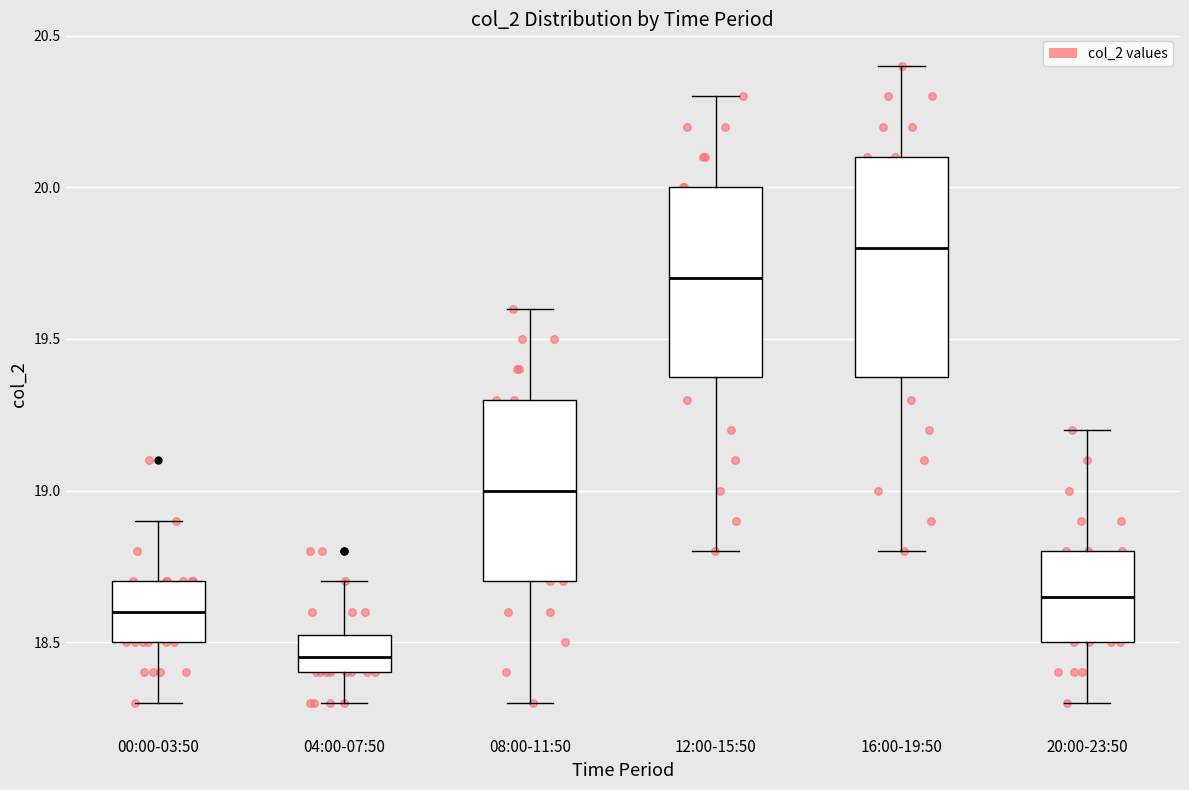

Comparing the boxes themselves (not the whiskers), which one is the tallest?

16:00-19:50